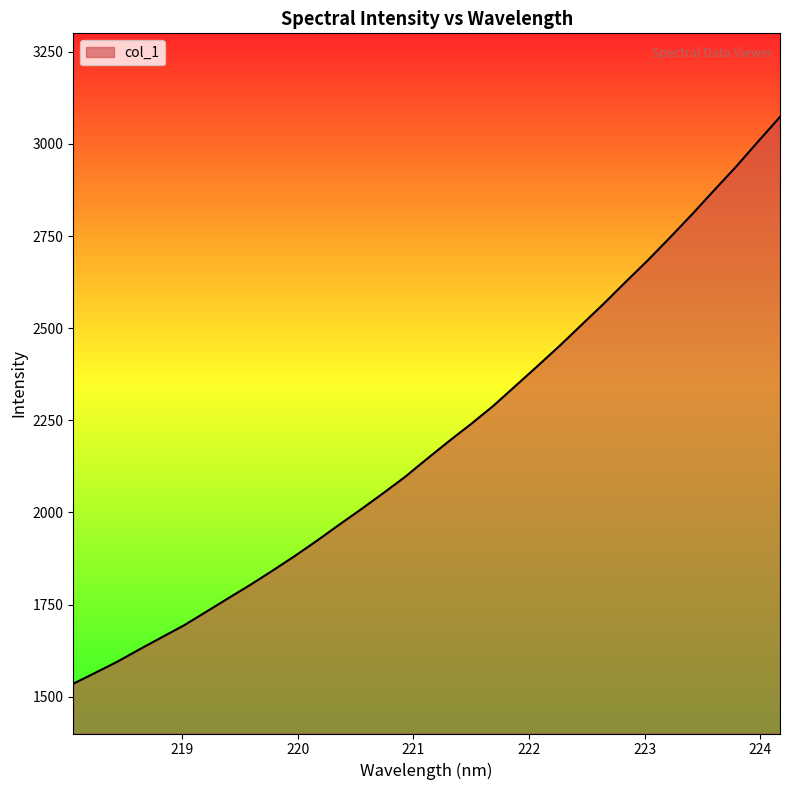

How many lines are shown in the chart?

1